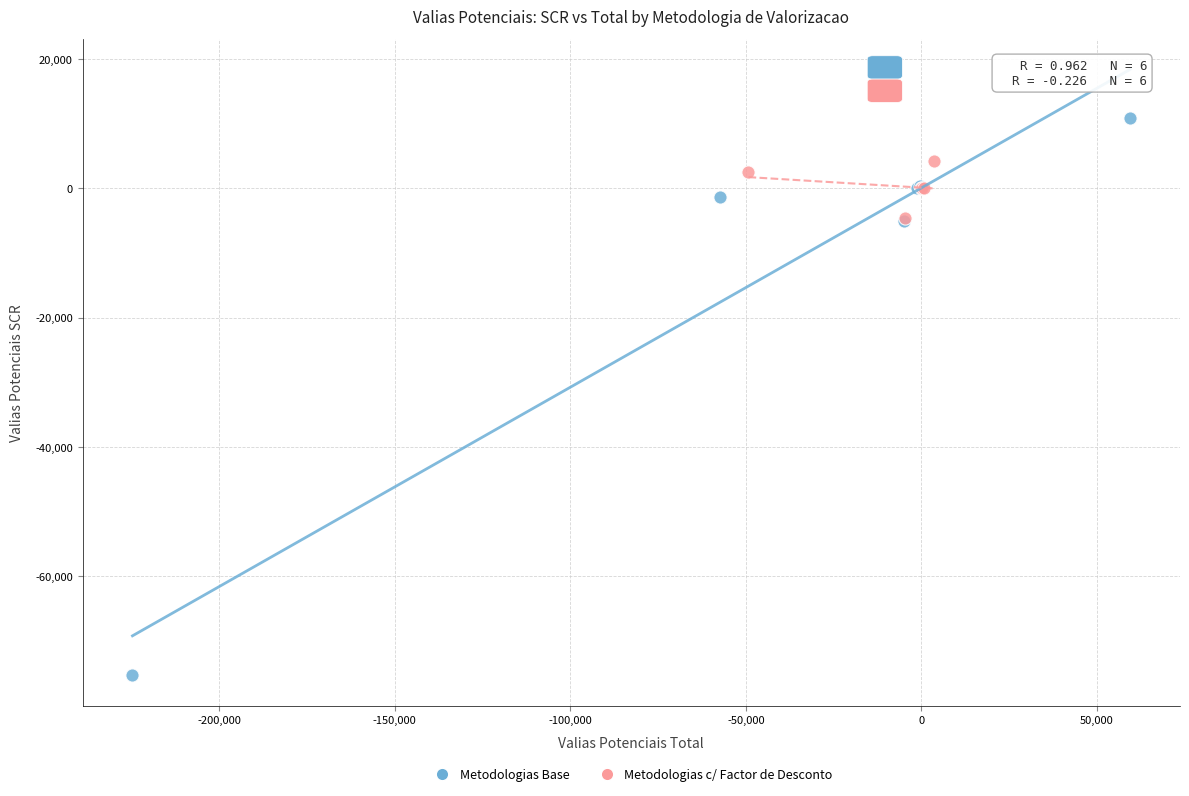

What are all the series names shown in the legend?

Metodologias Base, Metodologias c/ Factor de Desconto